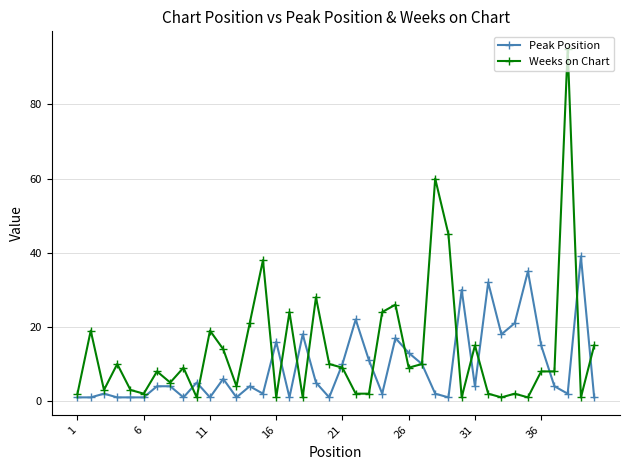

Rank the series by their maximum value, from lowest to highest.

Peak Position, Weeks on Chart